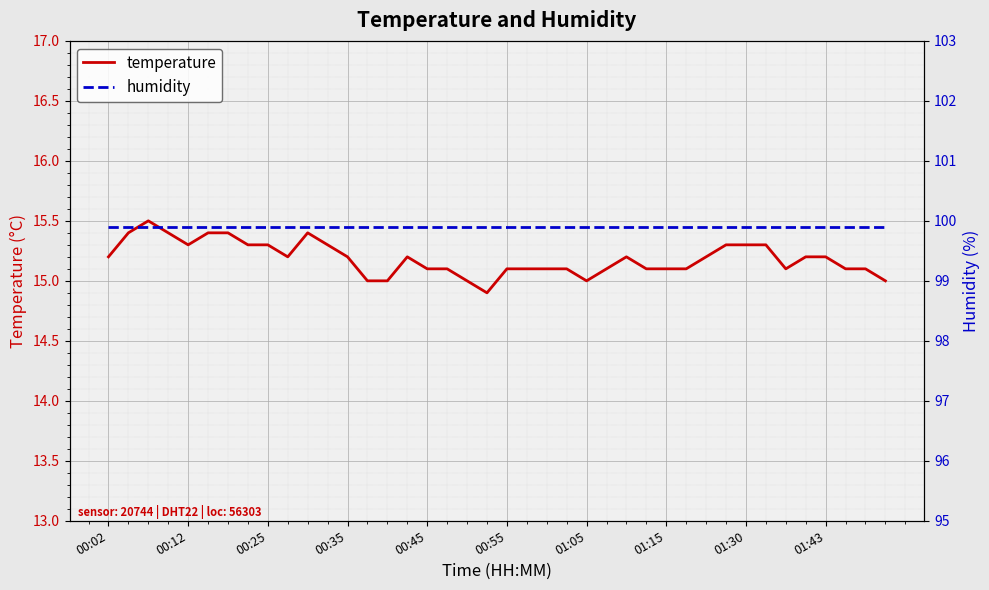

How many series are shown in this chart?

2